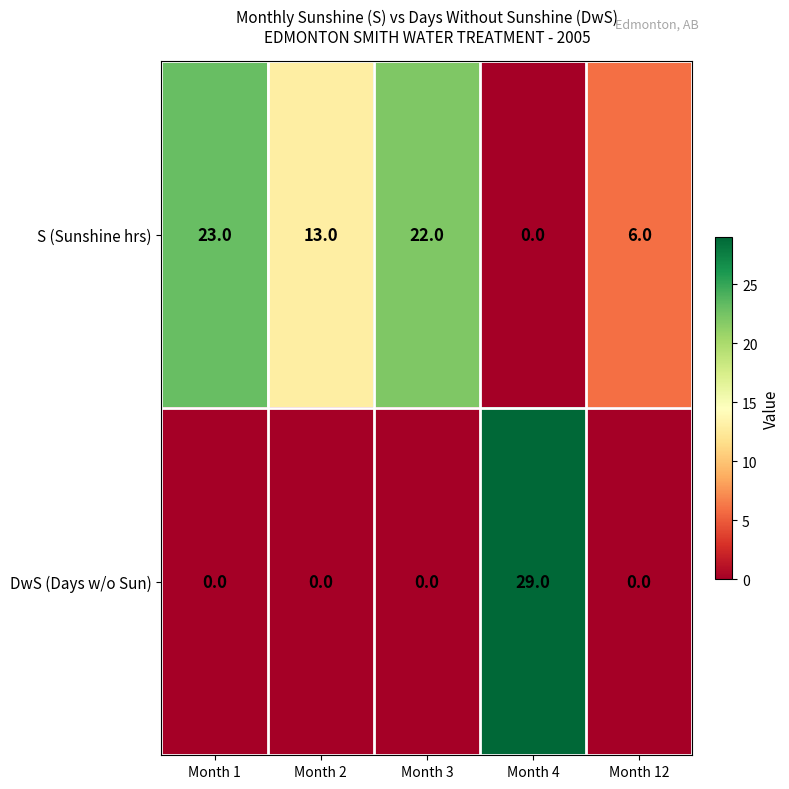

What is the maximum value shown in the chart?

29